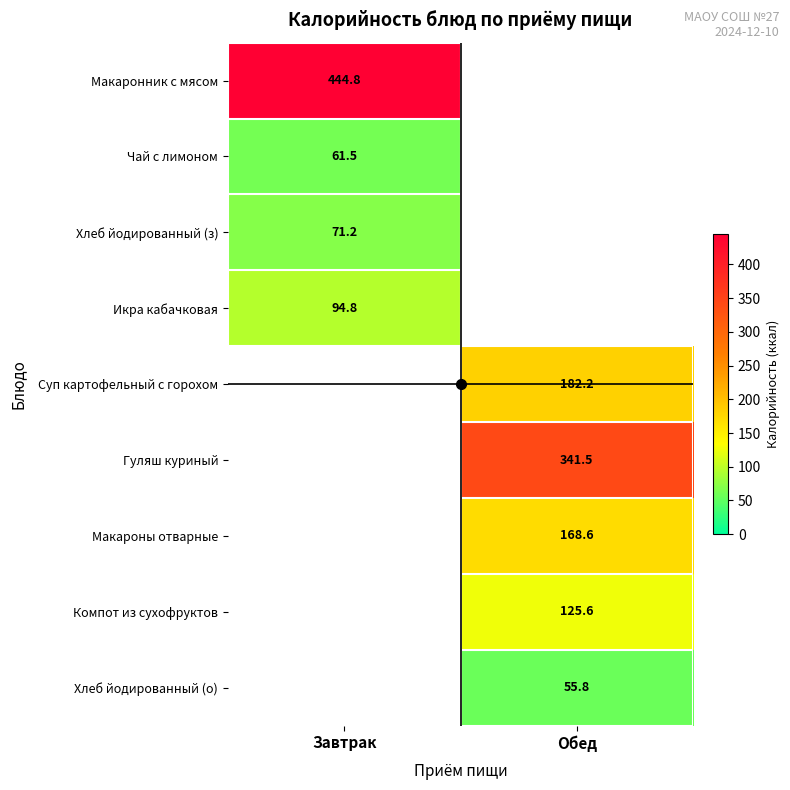

List the series in order of their overall mean, lowest first.

Макаронник с мясом, Чай с лимоном, Хлеб йодированный (з), Икра кабачковая, Суп картофельный с горохом, Гуляш куриный, Макароны отварные, Компот из сухофруктов, Хлеб йодированный (о)